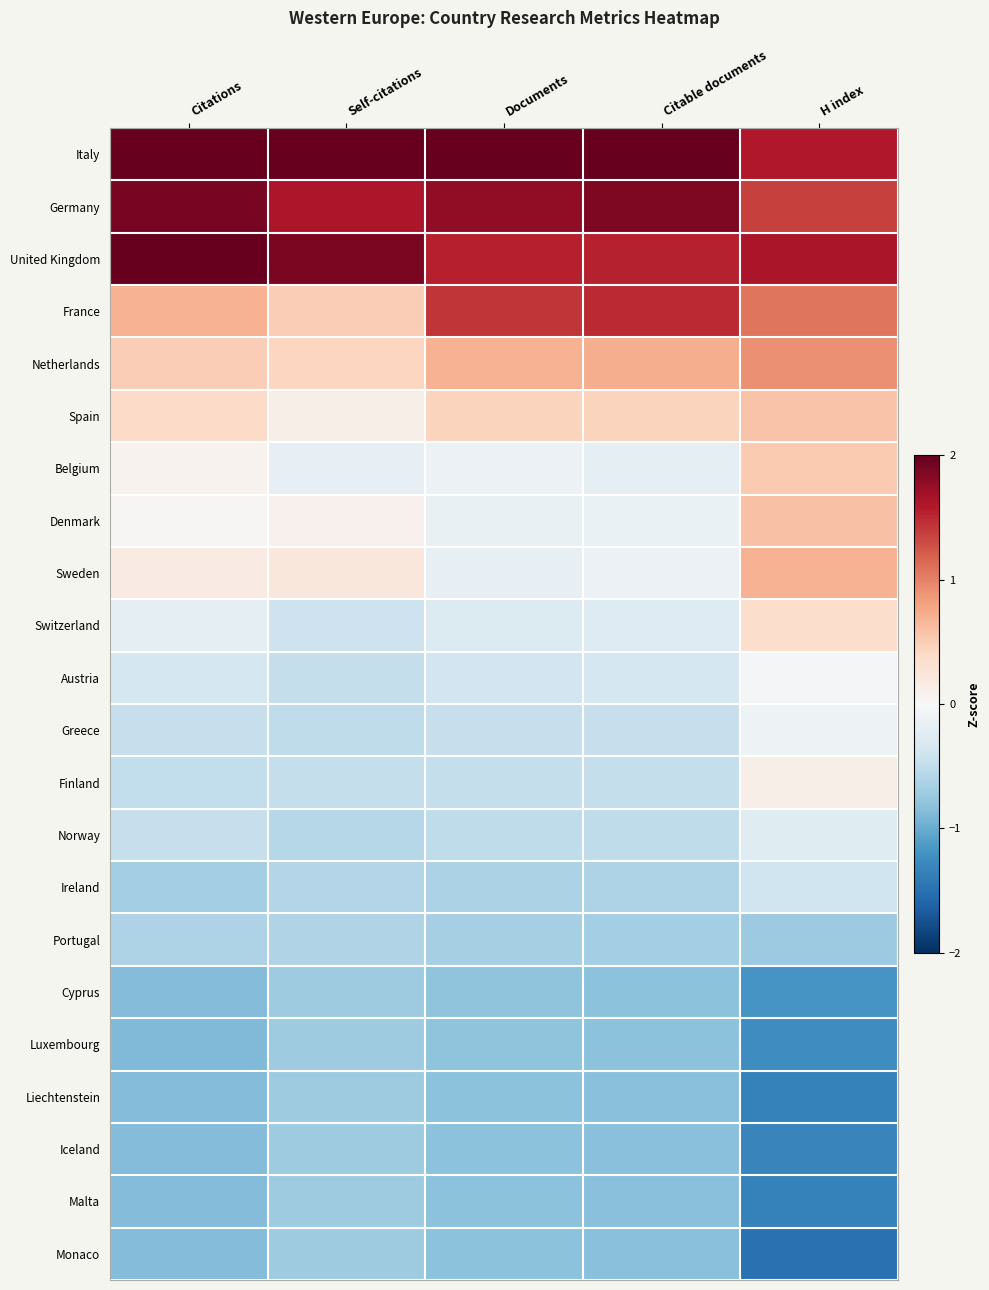

Reading left to right, transcribe all the data shown in this chart.

Italy: Citations=2.5	Self-citations=3.2	Documents=2.8	Citable documents=2.7	H index=1.6
Germany: Citations=1.9	Self-citations=1.6	Documents=1.8	Citable documents=1.9	H index=1.4
United Kingdom: Citations=2.2	Self-citations=1.9	Documents=1.6	Citable documents=1.5	H index=1.6
France: Citations=0.7	Self-citations=0.5	Documents=1.4	Citable documents=1.5	H index=1.1
Netherlands: Citations=0.5	Self-citations=0.4	Documents=0.7	Citable documents=0.7	H index=0.9
Spain: Citations=0.4	Self-citations=0.1	Documents=0.5	Citable documents=0.4	H index=0.6
Belgium: Citations=0.1	Self-citations=-0.2	Documents=-0.1	Citable documents=-0.2	H index=0.5
Denmark: Citations=0.0	Self-citations=0.1	Documents=-0.2	Citable documents=-0.1	H index=0.6
Sweden: Citations=0.2	Self-citations=0.2	Documents=-0.2	Citable documents=-0.1	H index=0.7
Switzerland: Citations=-0.2	Self-citations=-0.4	Documents=-0.3	Citable documents=-0.3	H index=0.3
Austria: Citations=-0.3	Self-citations=-0.5	Documents=-0.4	Citable documents=-0.4	H index=-0.0
Greece: Citations=-0.5	Self-citations=-0.5	Documents=-0.5	Citable documents=-0.5	H index=-0.1
Finland: Citations=-0.5	Self-citations=-0.5	Documents=-0.5	Citable documents=-0.5	H index=0.1
Norway: Citations=-0.5	Self-citations=-0.6	Documents=-0.5	Citable documents=-0.5	H index=-0.2
Ireland: Citations=-0.7	Self-citations=-0.6	Documents=-0.6	Citable documents=-0.6	H index=-0.4
Portugal: Citations=-0.6	Self-citations=-0.6	Documents=-0.7	Citable documents=-0.7	H index=-0.7
Cyprus: Citations=-0.9	Self-citations=-0.7	Documents=-0.8	Citable documents=-0.8	H index=-1.2
Luxembourg: Citations=-0.9	Self-citations=-0.7	Documents=-0.8	Citable documents=-0.8	H index=-1.2
Liechtenstein: Citations=-0.9	Self-citations=-0.7	Documents=-0.8	Citable documents=-0.8	H index=-1.4
Iceland: Citations=-0.9	Self-citations=-0.7	Documents=-0.8	Citable documents=-0.8	H index=-1.3
Malta: Citations=-0.9	Self-citations=-0.7	Documents=-0.8	Citable documents=-0.8	H index=-1.4
Monaco: Citations=-0.9	Self-citations=-0.7	Documents=-0.8	Citable documents=-0.8	H index=-1.5